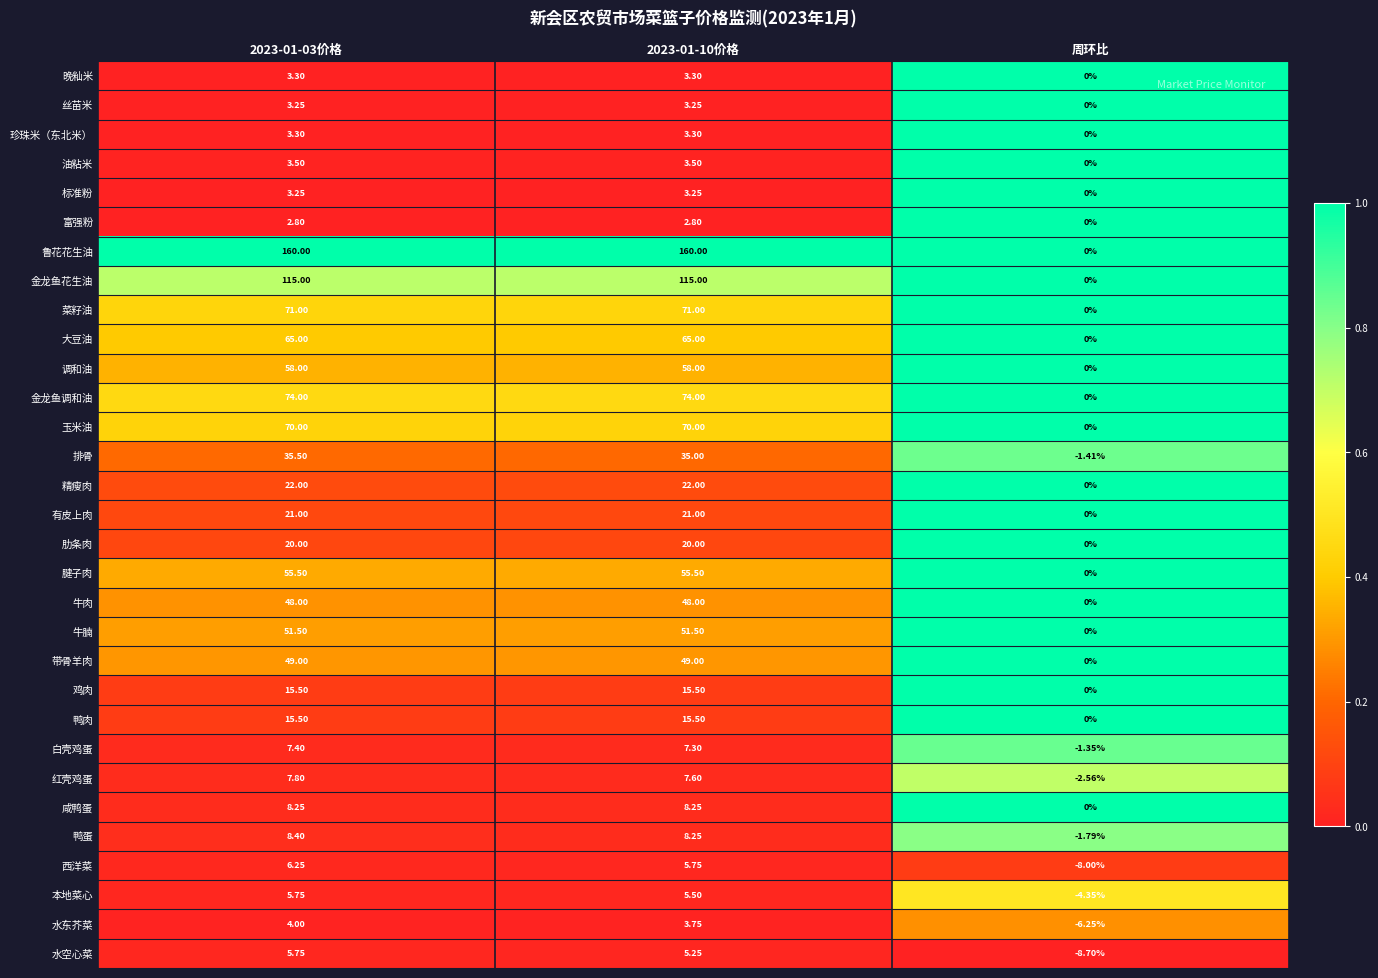

Which series has the largest total across all categories?

鲁花花生油